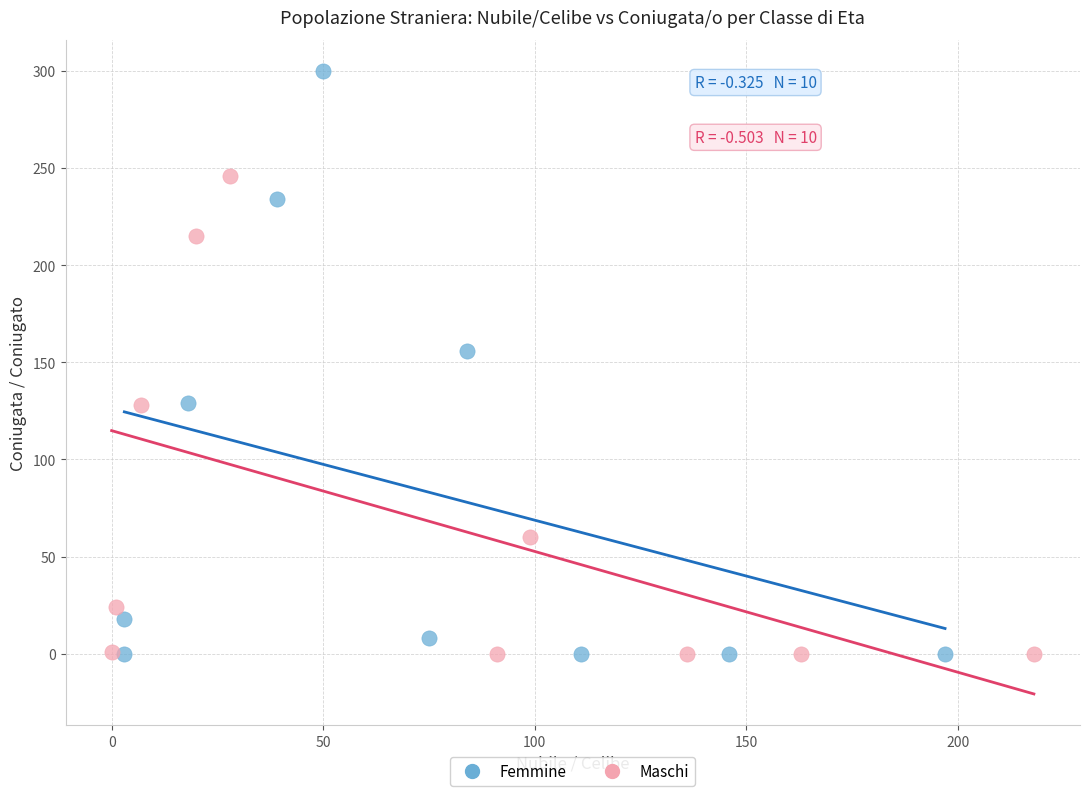

Which series reaches the maximum Y coordinate?

Femmine